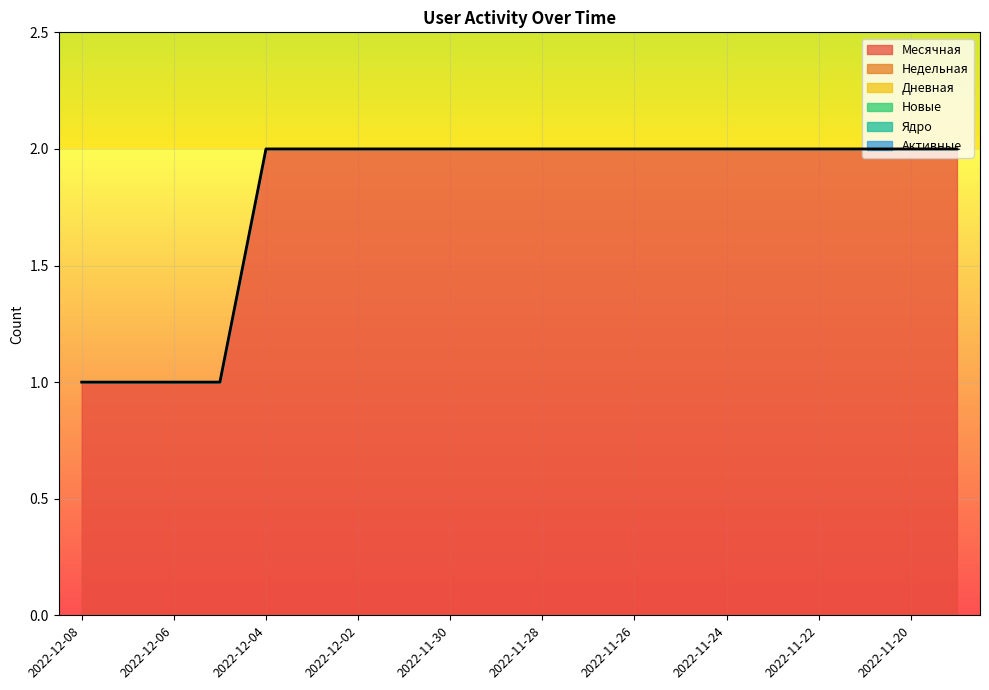

At which category is the sum across all series the highest?

2022-12-04